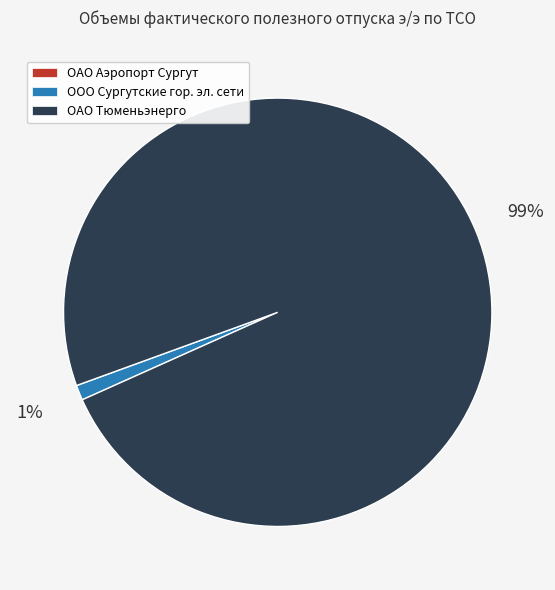

To the nearest percent, what is the average slice percentage?

33%